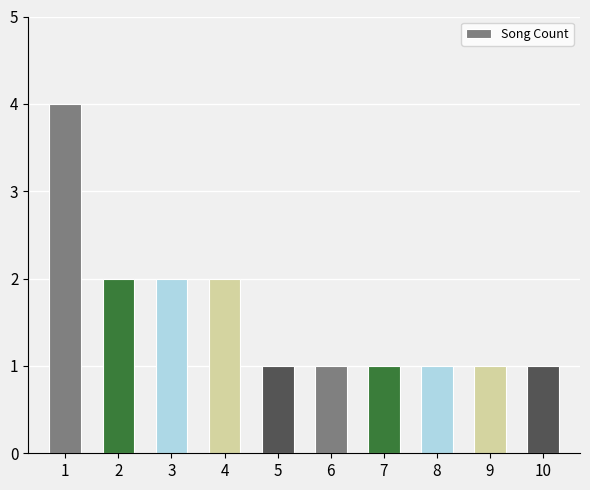

How many distinct data groups are displayed?

1